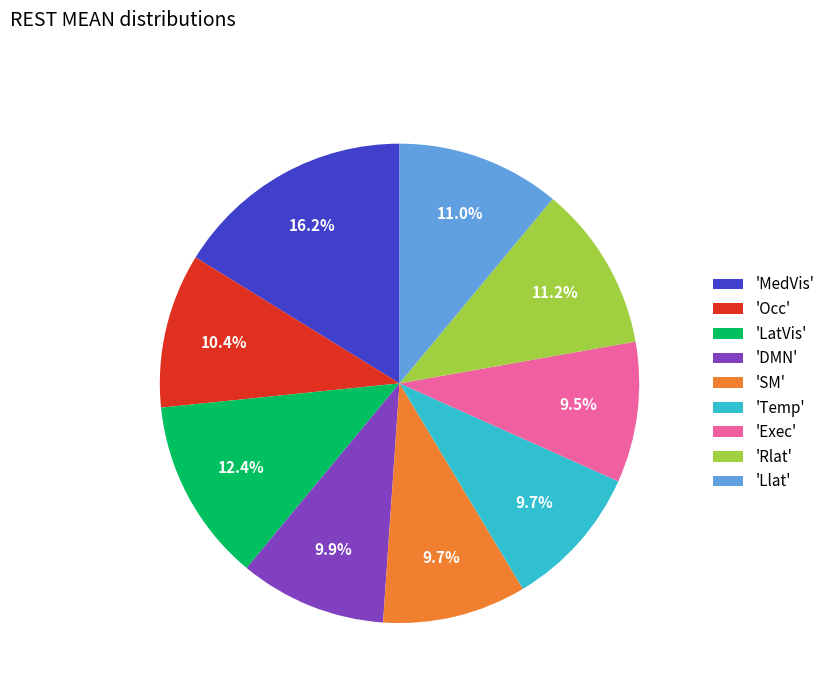

What portion of the pie excludes 'Llat'?

89.0%